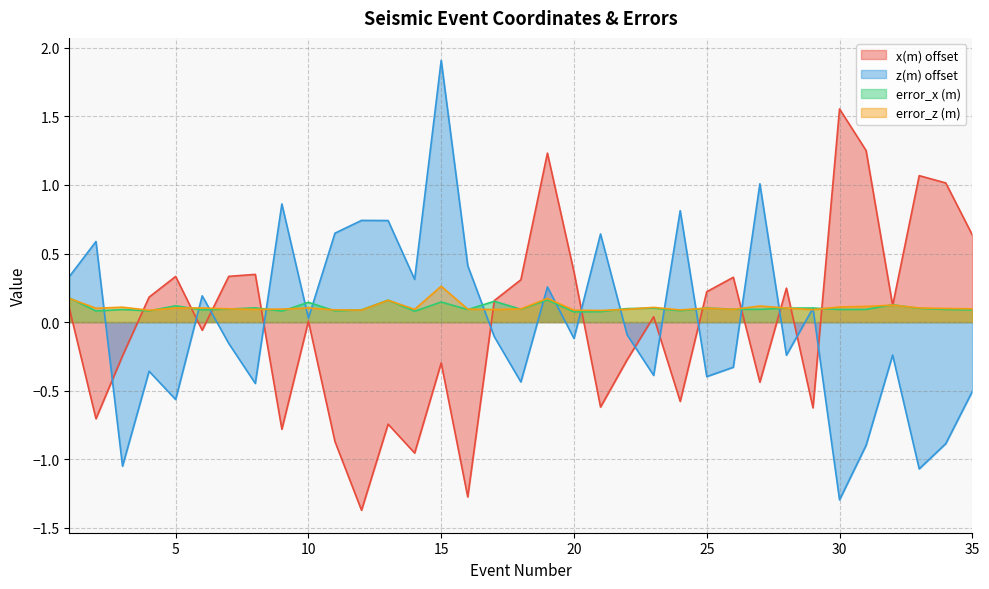

Reading left to right, what are all the values shown in this chart?

x(m): 1=0.1	2=-0.7	3=-0.2	4=0.2	5=0.3	6=-0.1	7=0.3	8=0.3	9=-0.8	10=0.0	11=-0.9	12=-1.4	13=-0.7	14=-1.0	15=-0.3	16=-1.3	17=0.2	18=0.3	19=1.2	20=0.4	21=-0.6	22=-0.3	23=0.0	24=-0.6	25=0.2	26=0.3	27=-0.4	28=0.2	29=-0.6	30=1.6	31=1.3	32=0.1	33=1.1	34=1.0	35=0.6
z(m): 1=0.3	2=0.6	3=-1.1	4=-0.4	5=-0.6	6=0.2	7=-0.2	8=-0.4	9=0.9	10=0.0	11=0.6	12=0.7	13=0.7	14=0.3	15=1.9	16=0.4	17=-0.1	18=-0.4	19=0.3	20=-0.1	21=0.6	22=-0.1	23=-0.4	24=0.8	25=-0.4	26=-0.3	27=1.0	28=-0.2	29=0.1	30=-1.3	31=-0.9	32=-0.2	33=-1.1	34=-0.9	35=-0.5
error_x (m): 1=0.2	2=0.1	3=0.1	4=0.1	5=0.1	6=0.1	7=0.1	8=0.1	9=0.1	10=0.1	11=0.1	12=0.1	13=0.2	14=0.1	15=0.1	16=0.1	17=0.2	18=0.1	19=0.2	20=0.1	21=0.1	22=0.1	23=0.1	24=0.1	25=0.1	26=0.1	27=0.1	28=0.1	29=0.1	30=0.1	31=0.1	32=0.1	33=0.1	34=0.1	35=0.1
error_z (m): 1=0.2	2=0.1	3=0.1	4=0.1	5=0.1	6=0.1	7=0.1	8=0.1	9=0.1	10=0.1	11=0.1	12=0.1	13=0.2	14=0.1	15=0.3	16=0.1	17=0.1	18=0.1	19=0.2	20=0.1	21=0.1	22=0.1	23=0.1	24=0.1	25=0.1	26=0.1	27=0.1	28=0.1	29=0.1	30=0.1	31=0.1	32=0.1	33=0.1	34=0.1	35=0.1